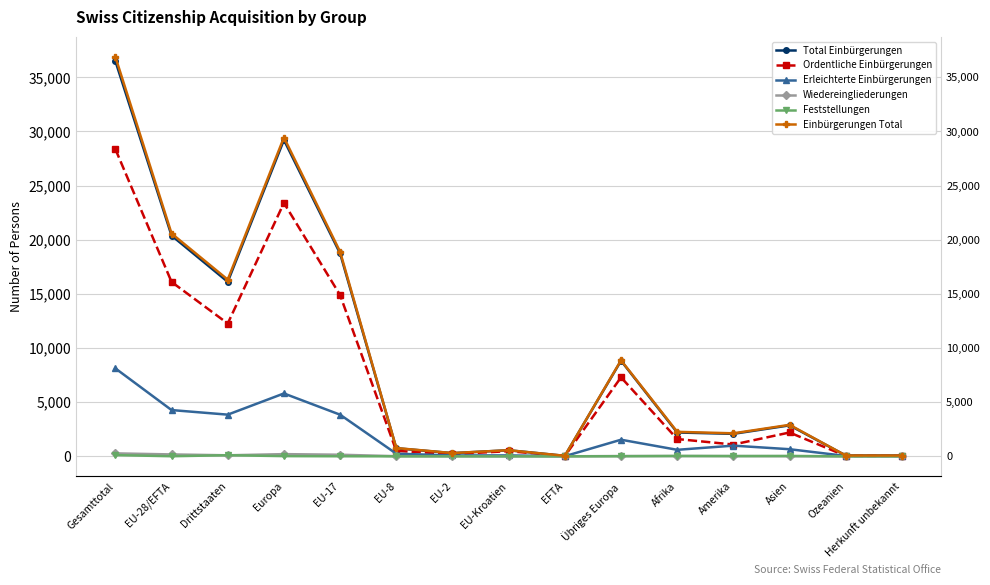

What is the difference between the second highest and minimum values in the Erleichterte Einbürgerungen series?

5793